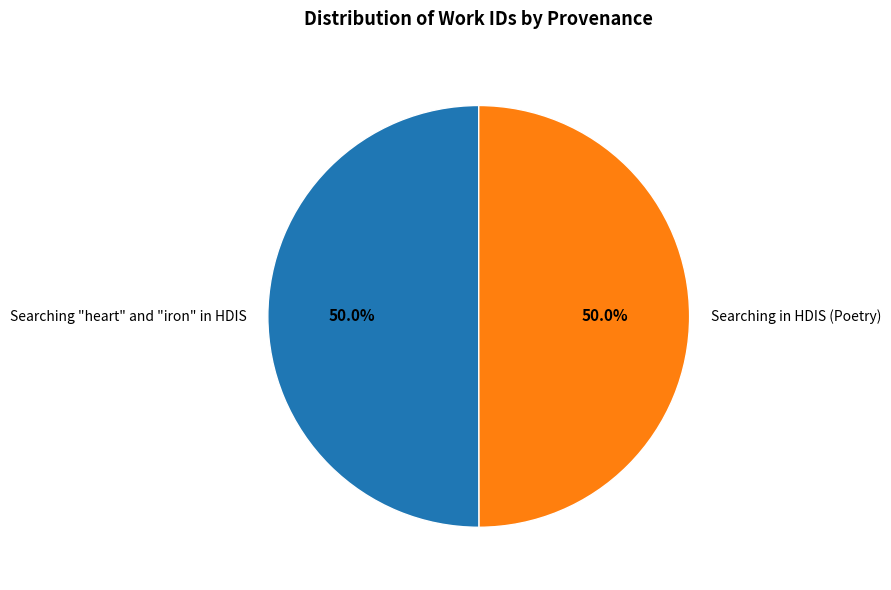

Combined, do Searching "heart" and "iron" in HDIS and Searching in HDIS (Poetry) account for over 50%?

Yes